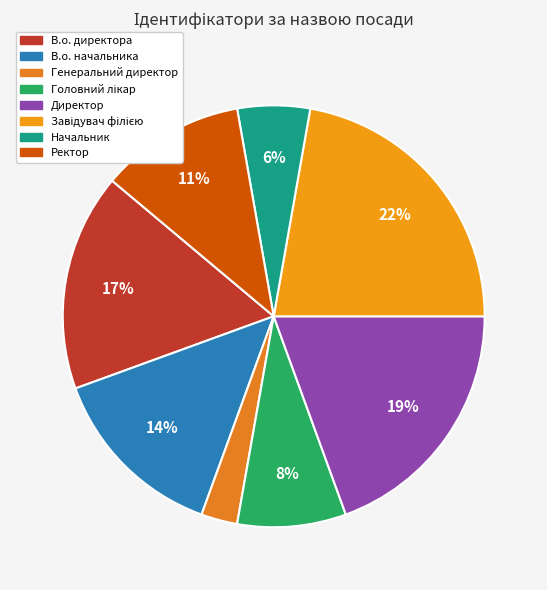

How many segments does this pie chart have?

8